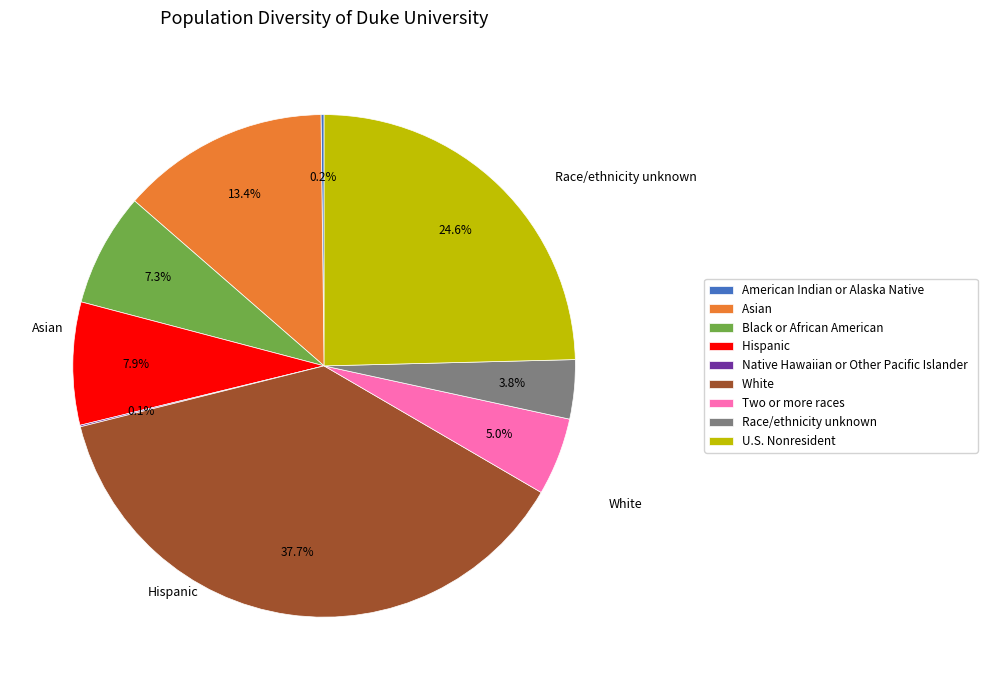

Which slice is the largest?

White